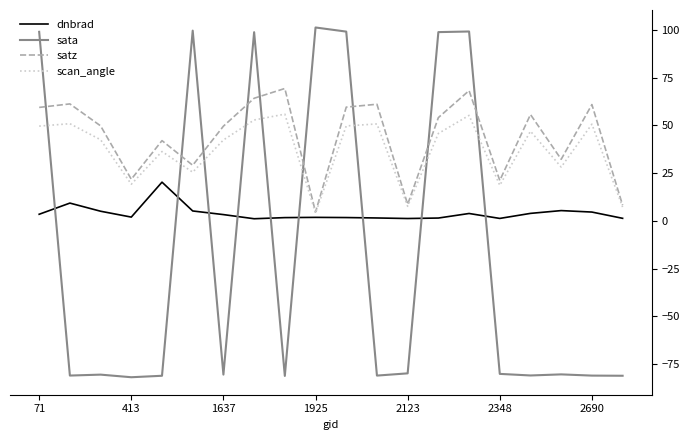

What is the difference between the second highest and minimum values in the scan_angle series?

51.1